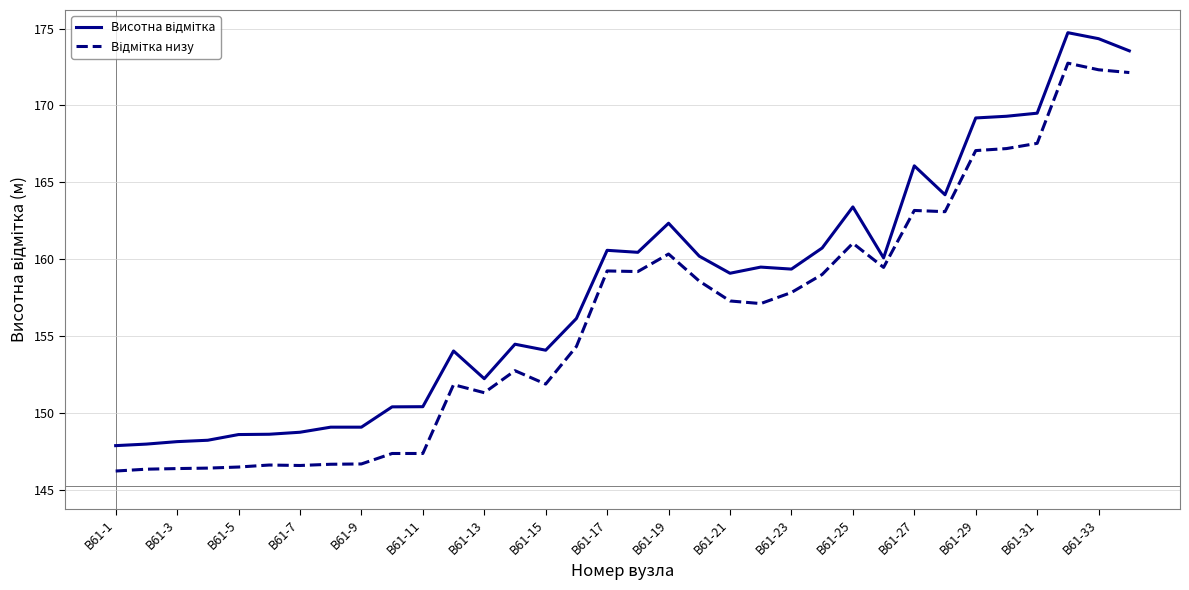

How many interior local valleys does the Висотна відмітка series have?

7